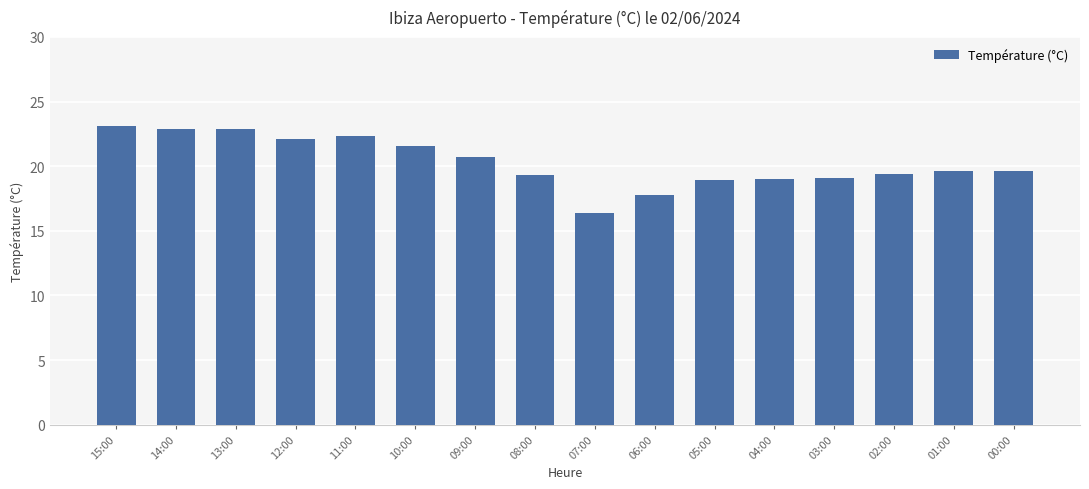

What is the value of the 2nd bar from the left?

22.9